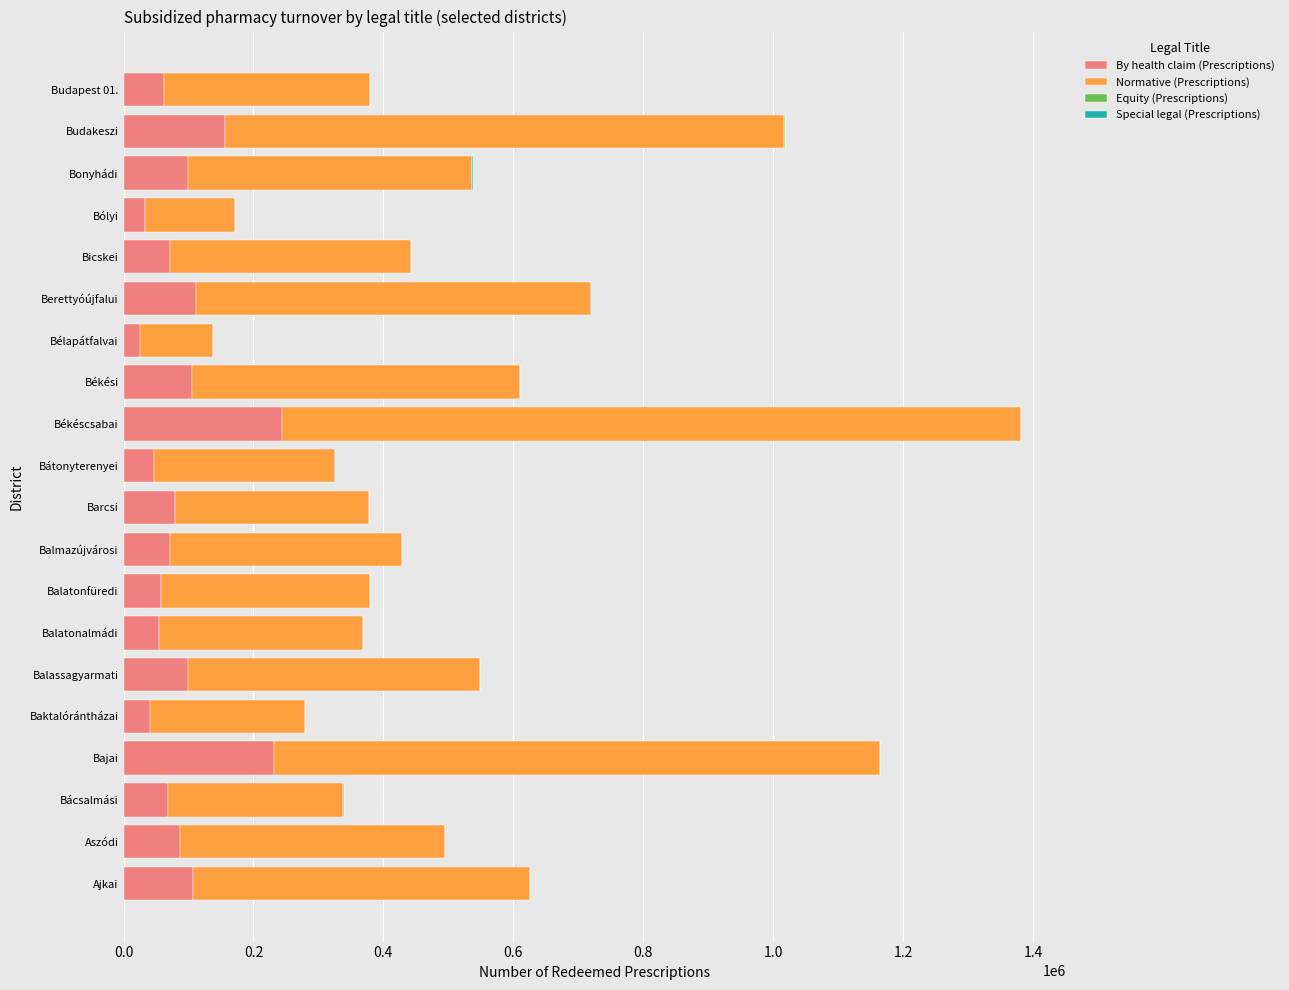

True or false: By health claim (Prescriptions) has a value of 57047 at Balatonfüredi.

True